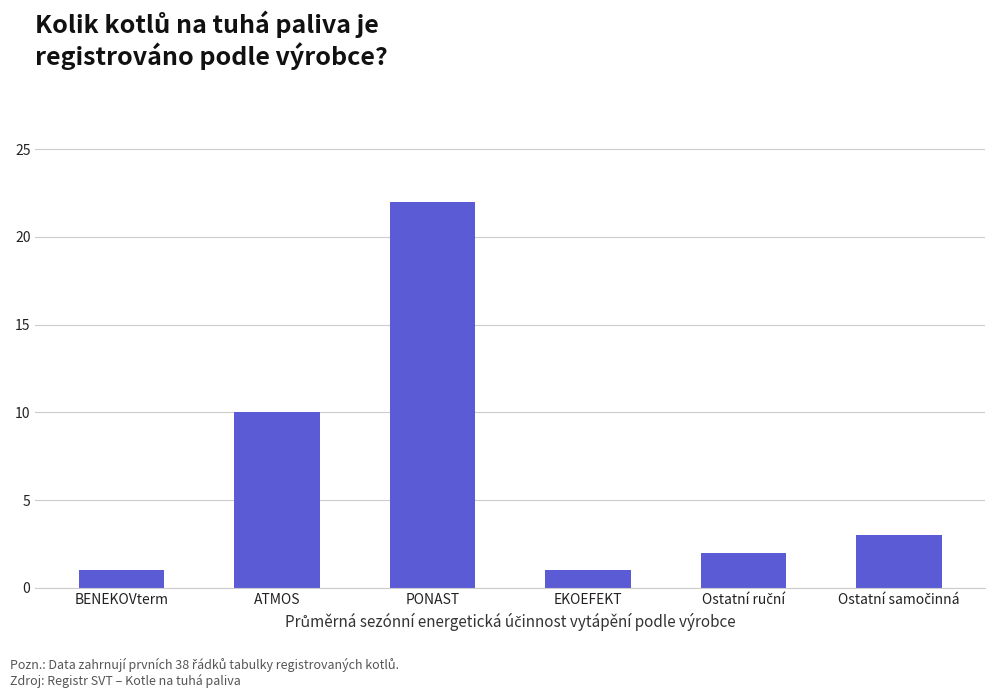

The value at ATMOS is 10. True or false?

True